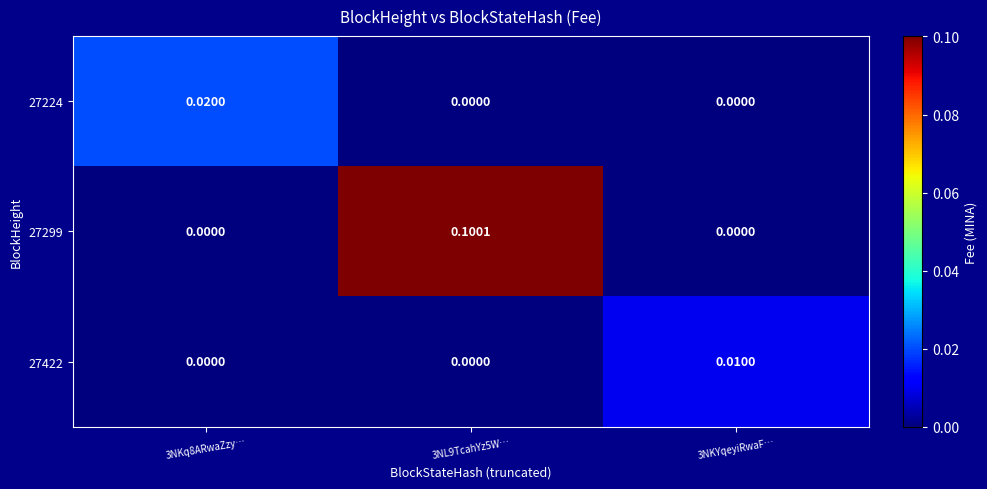

Is the value of 27422 at 3NKq8ARwaZzy… greater than the value of 27224 at 3NKq8ARwaZzy…?

No